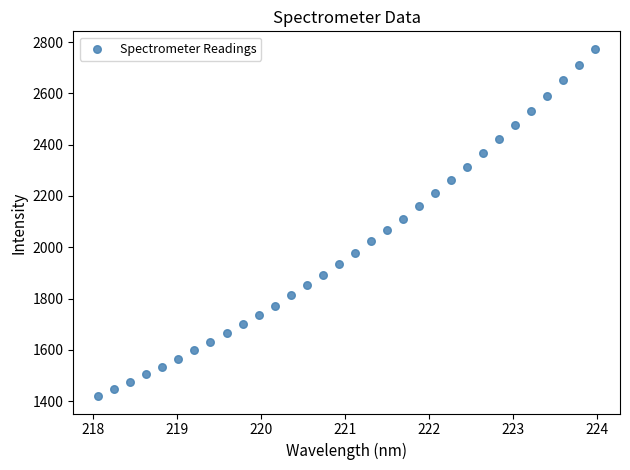

What is the range of X values (max minus min)?

5.9